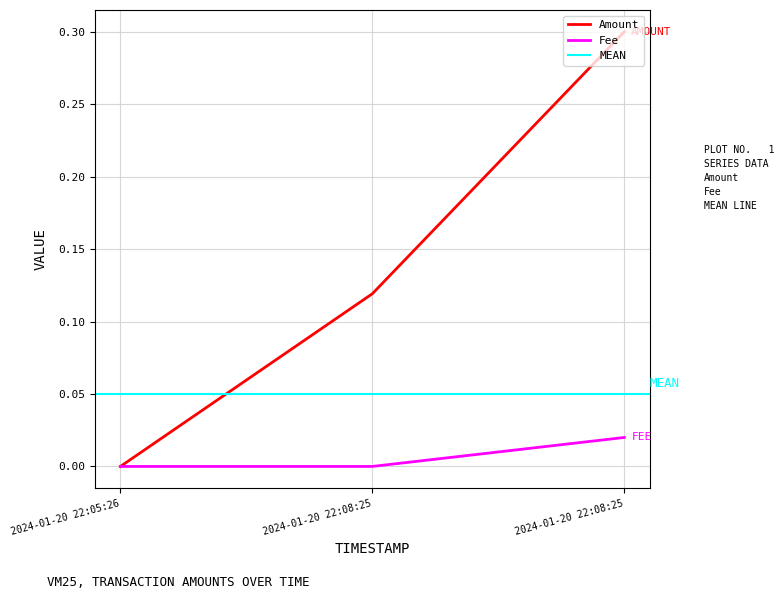

Reading right to left, what are all the values shown in this chart?

Amount: 0.3	0.1	0.0
Fee: 0.0	0.0	0.0